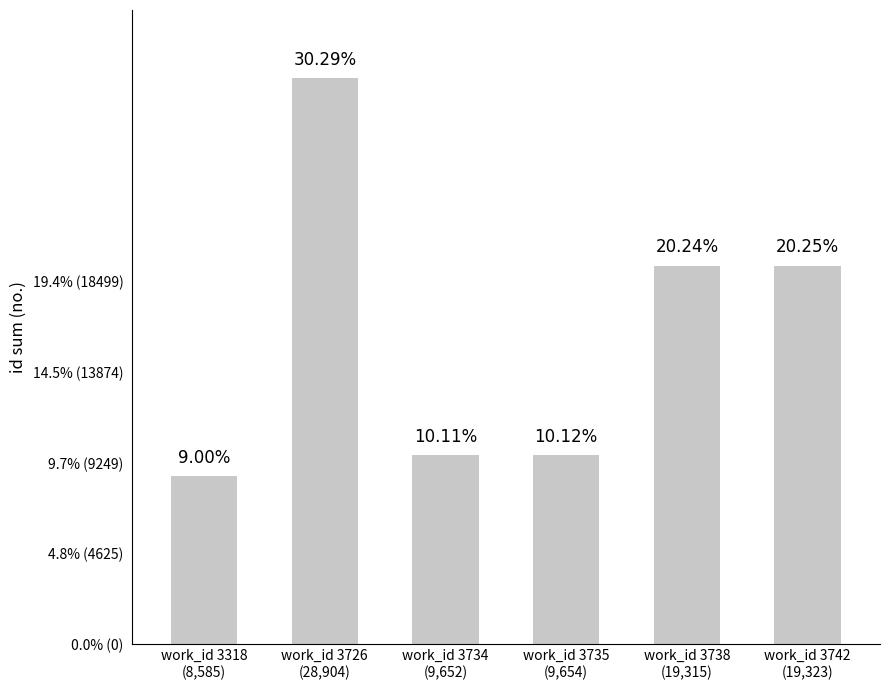

Does the chart contain any negative values?

No